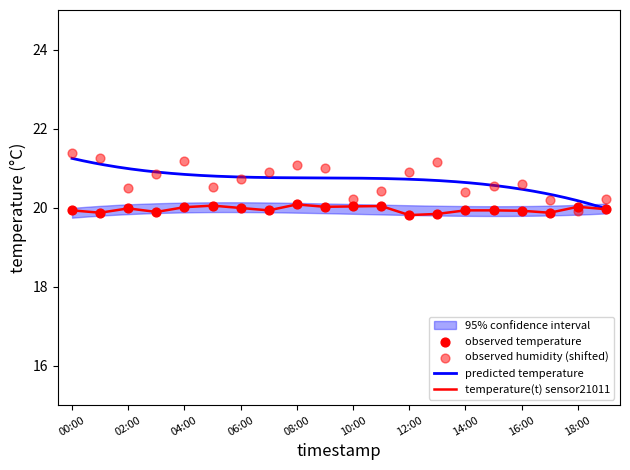

The temperature(t) sensor21011 series shows 32.1 at 14:00. True or false?

False